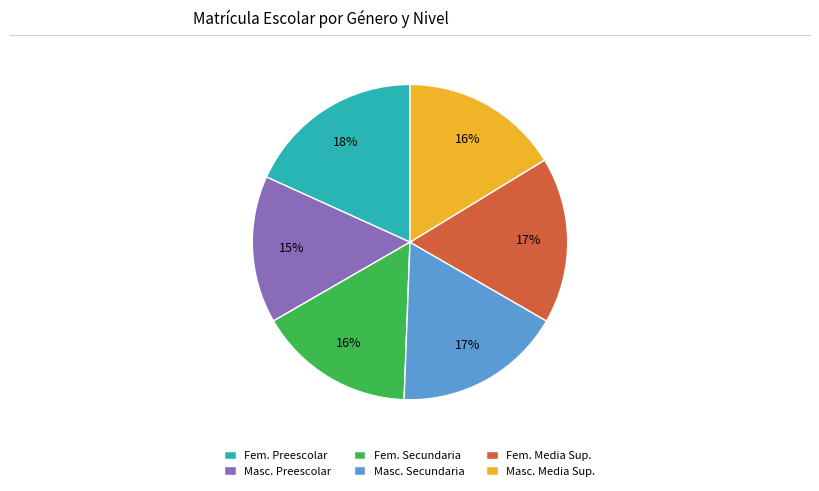

Is Fem. Media Sup. the majority of the pie?

No